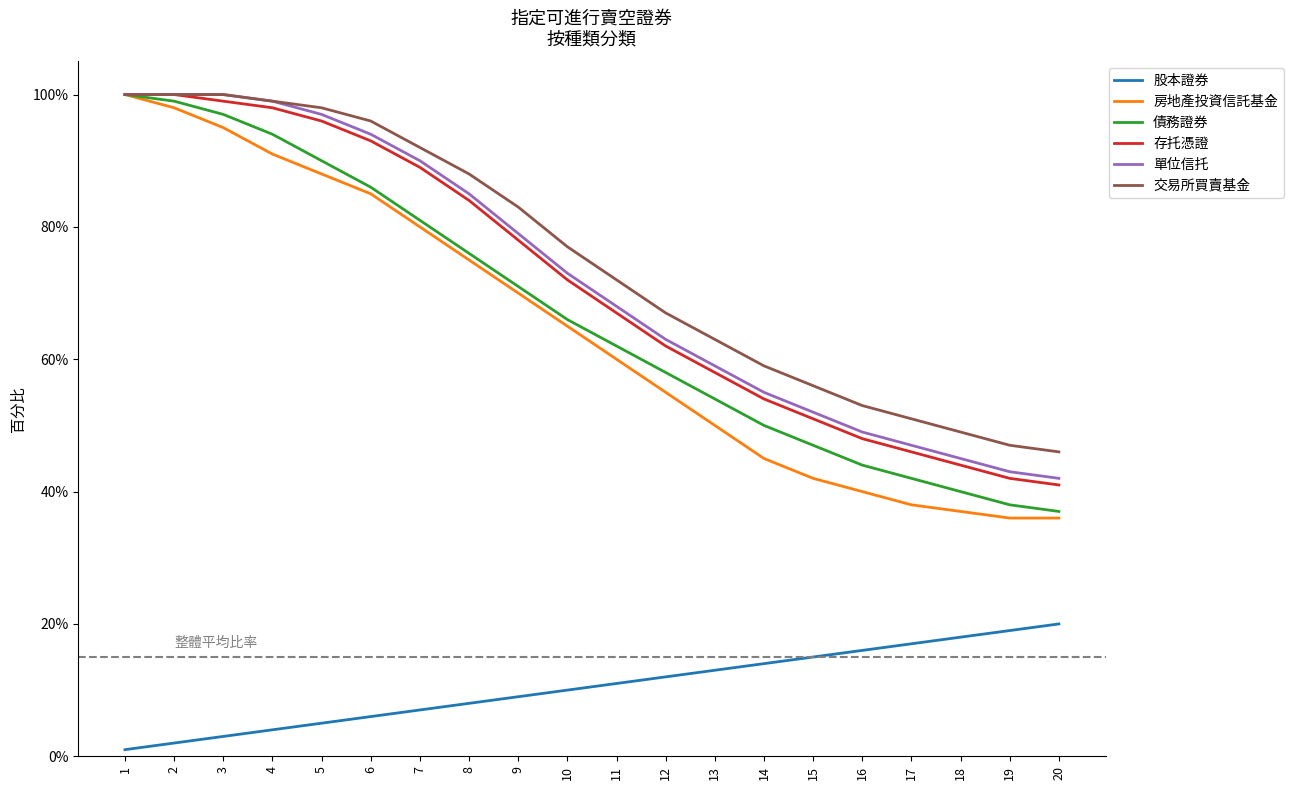

True or false: 單位信托 has more than 1 interior local peaks.

False